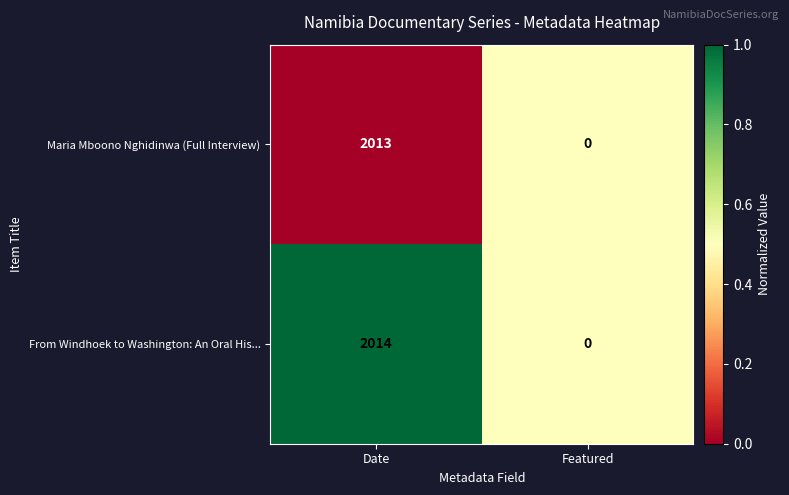

What is the highest value of the Maria Mboono Nghidinwa (Full Interview) series?

2013